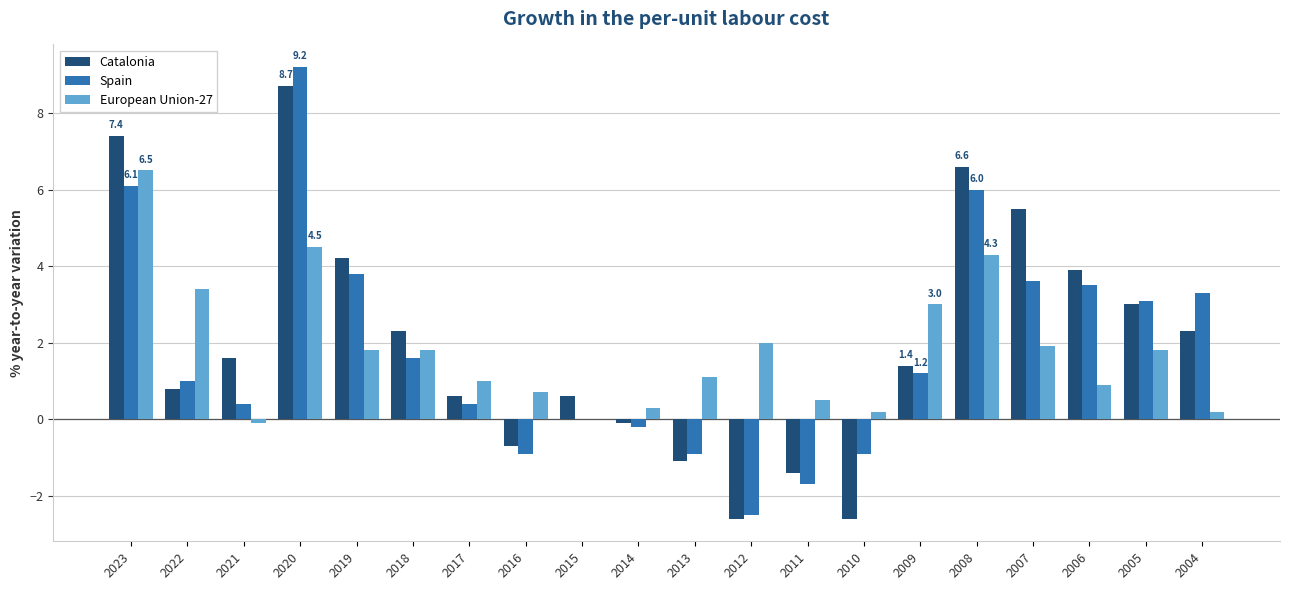

Does the chart contain stacked bars?

No